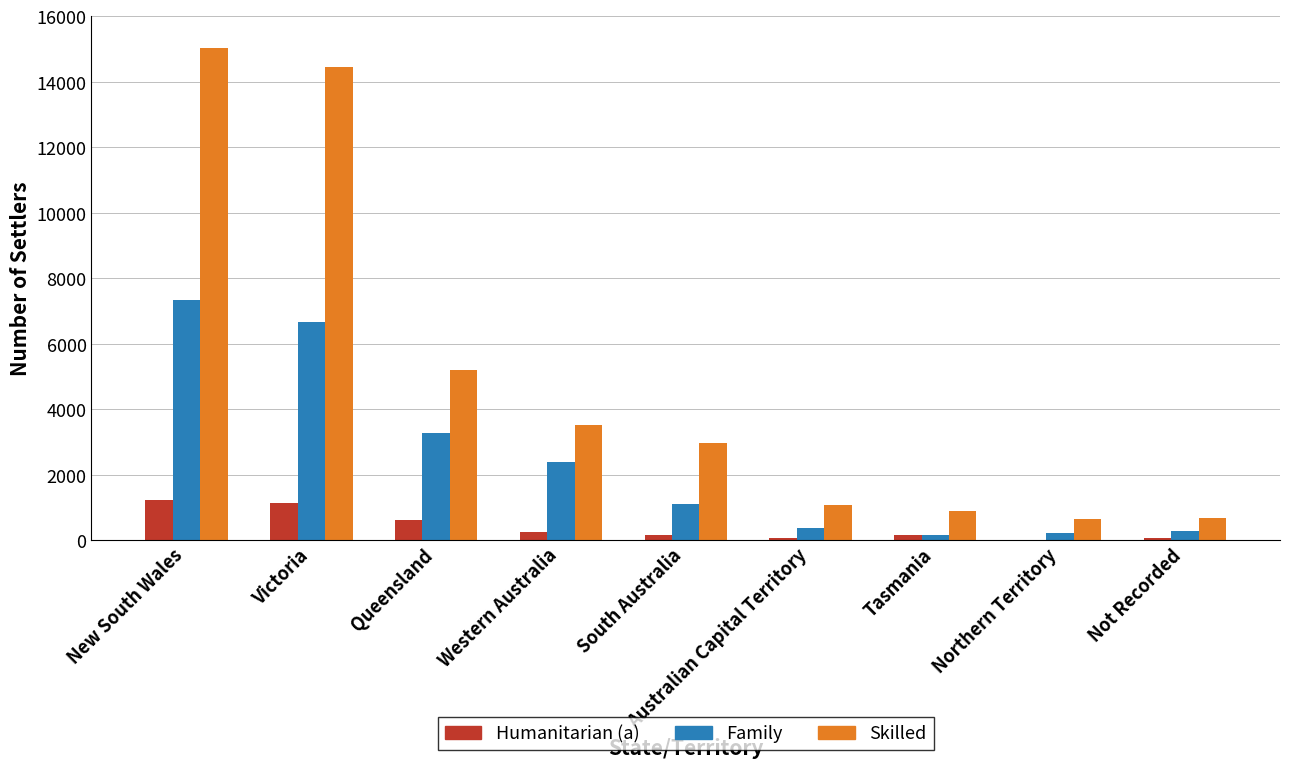

Where is Skilled nearest to the value 7851?

Queensland